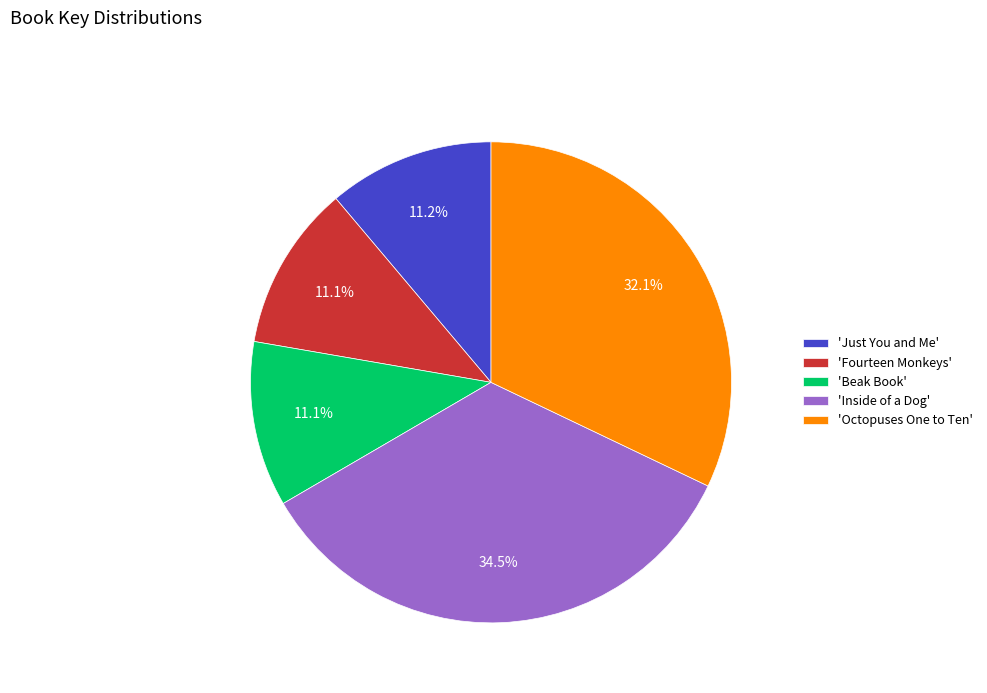

How much of the chart is everything except 'Just You and Me'?

88.8%